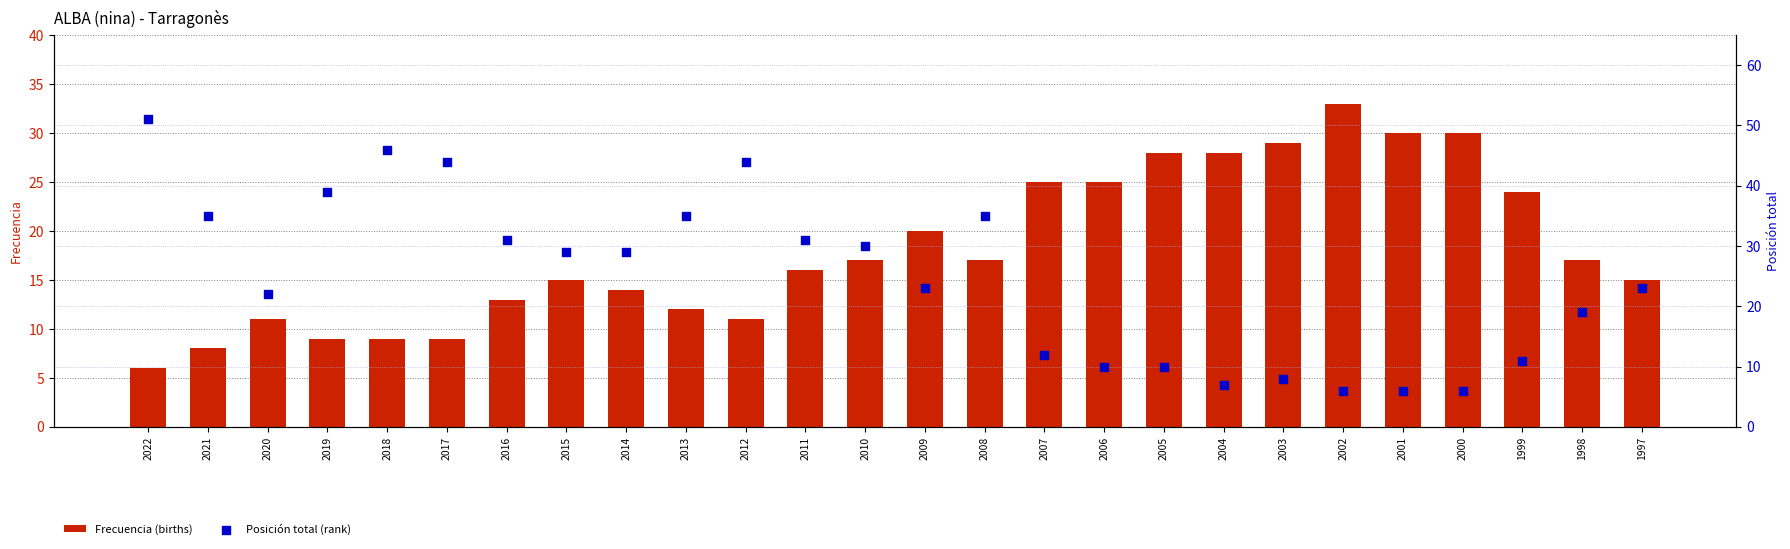

Which series has the largest total across all categories?

Posición total (rank)